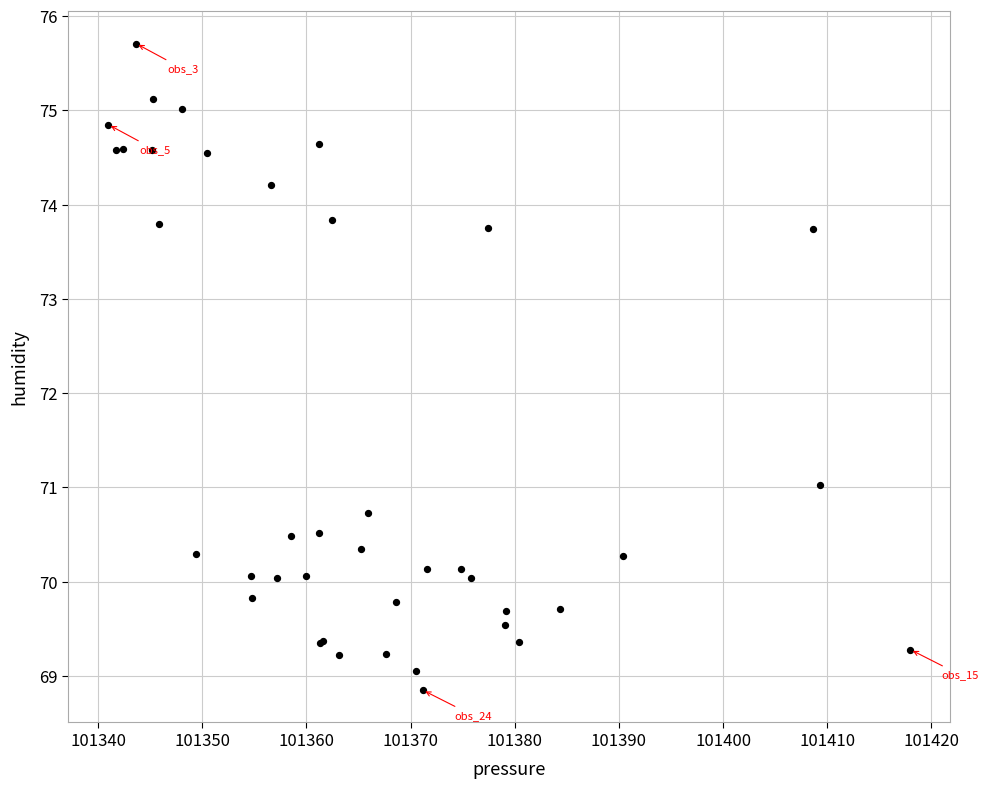

What Y value in the scatter plot is closest to 72?

71.0